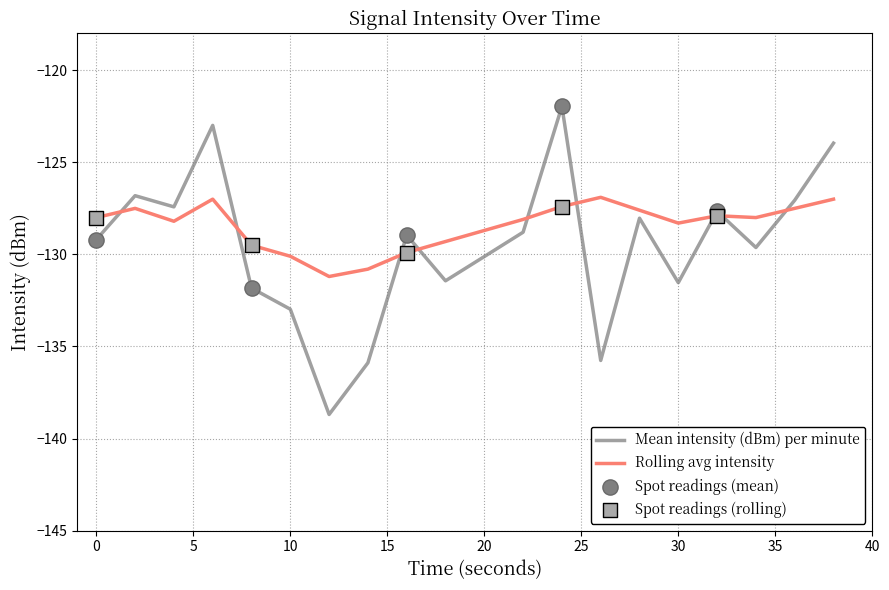

Which series has the largest total across all categories?

Rolling avg intensity